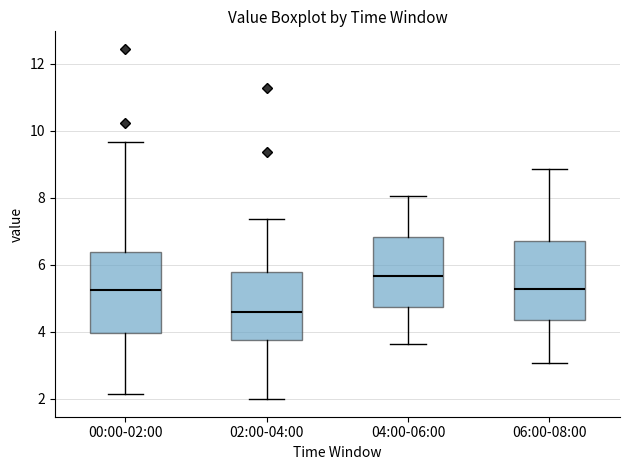

Which box has the highest median line?

04:00-06:00